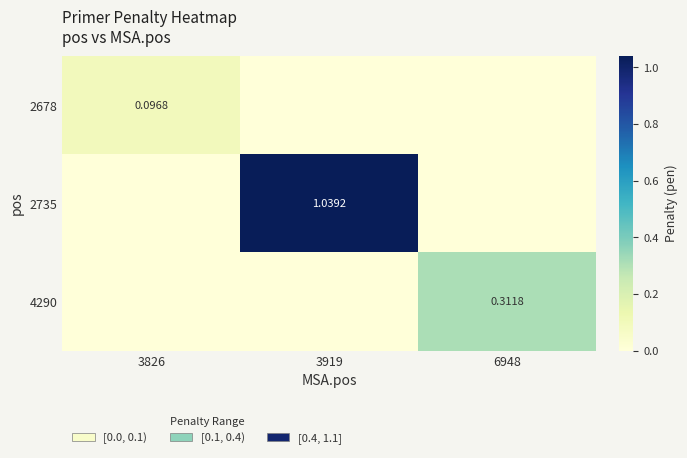

What is the greatest value displayed?

1.0